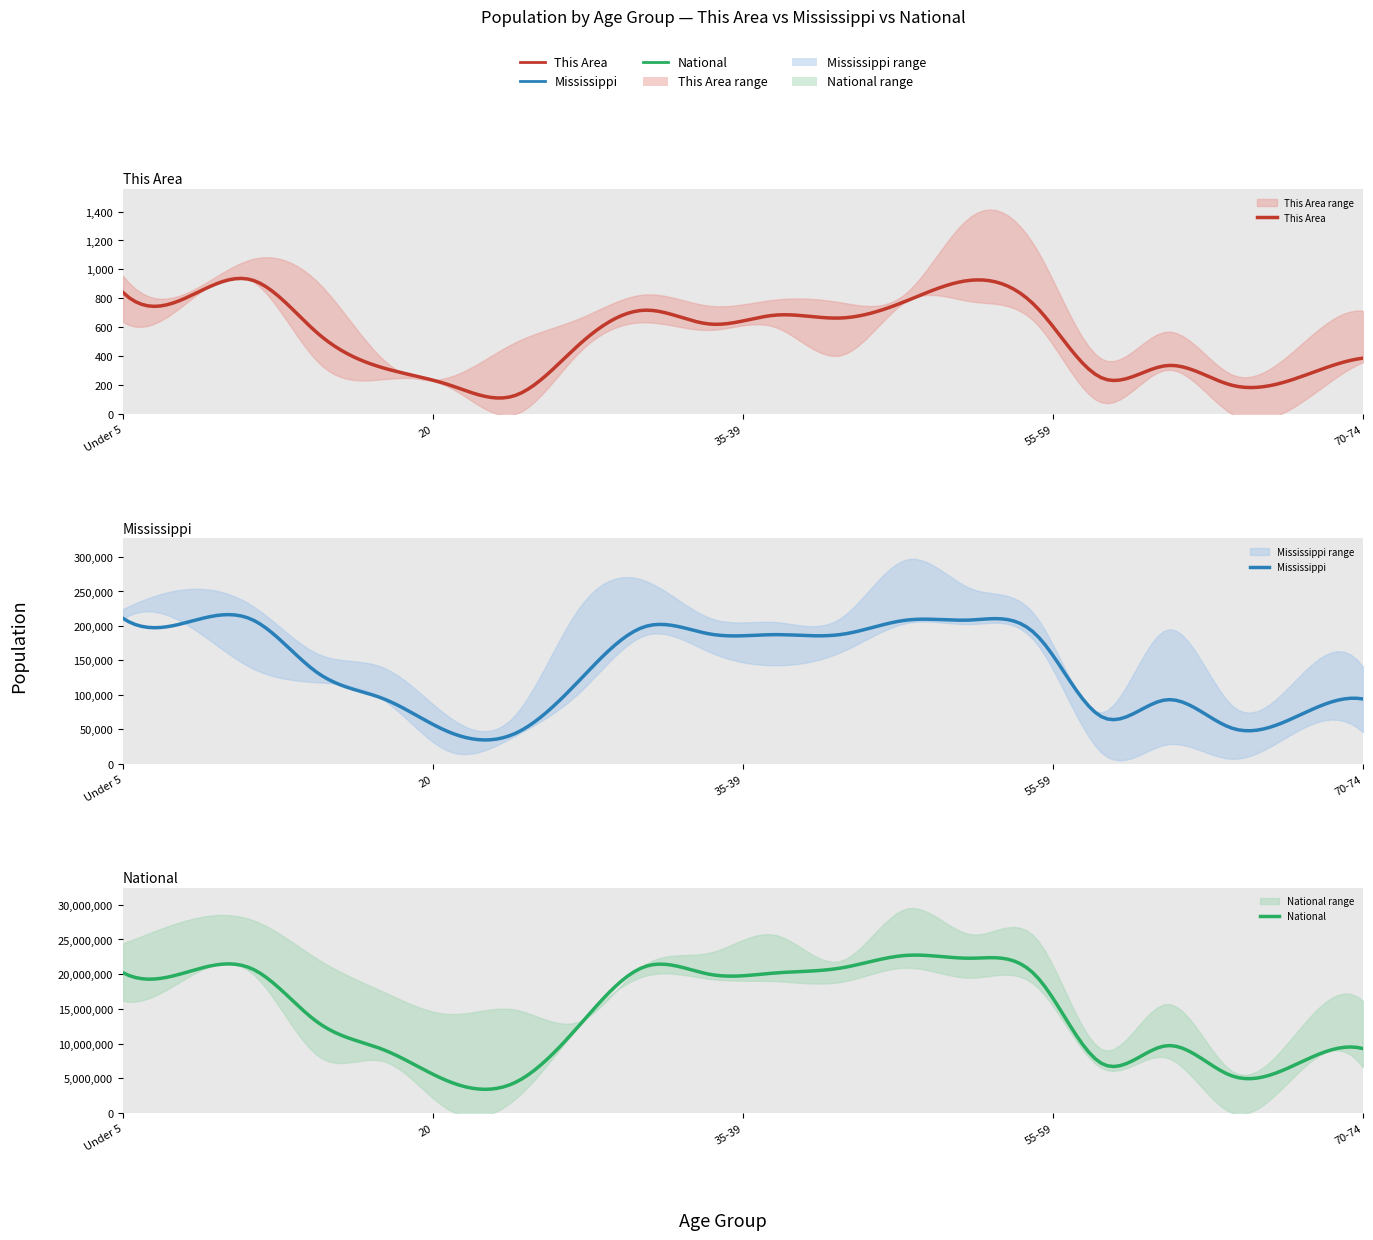

What are all the series names shown in the legend?

This Area, Mississippi, National